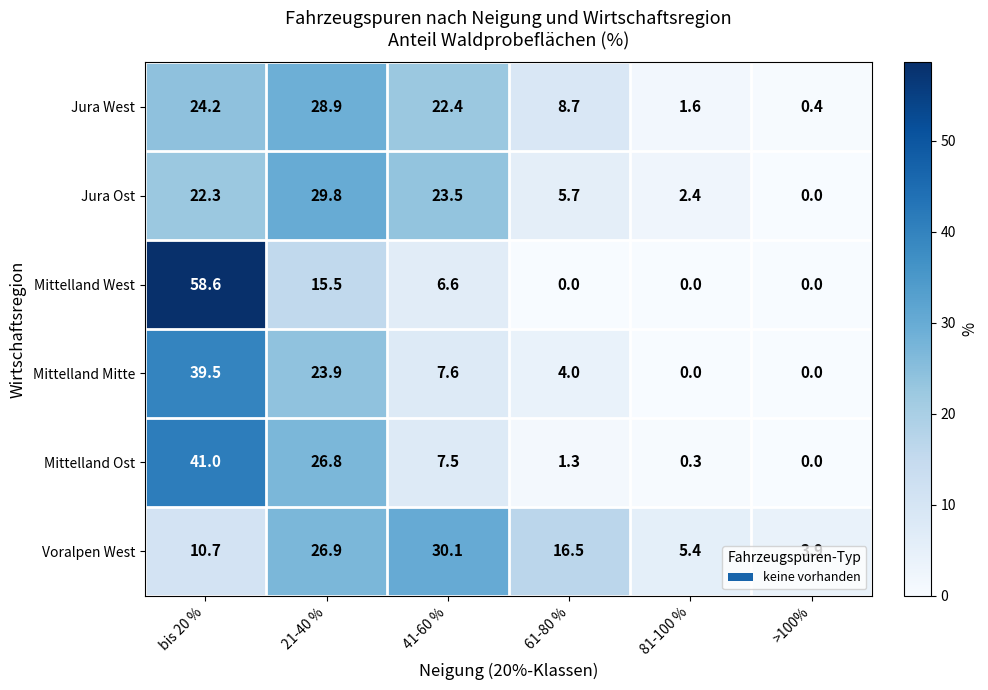

What is the difference between the Mittelland West values at 21-40 % and bis 20 %?

43.1